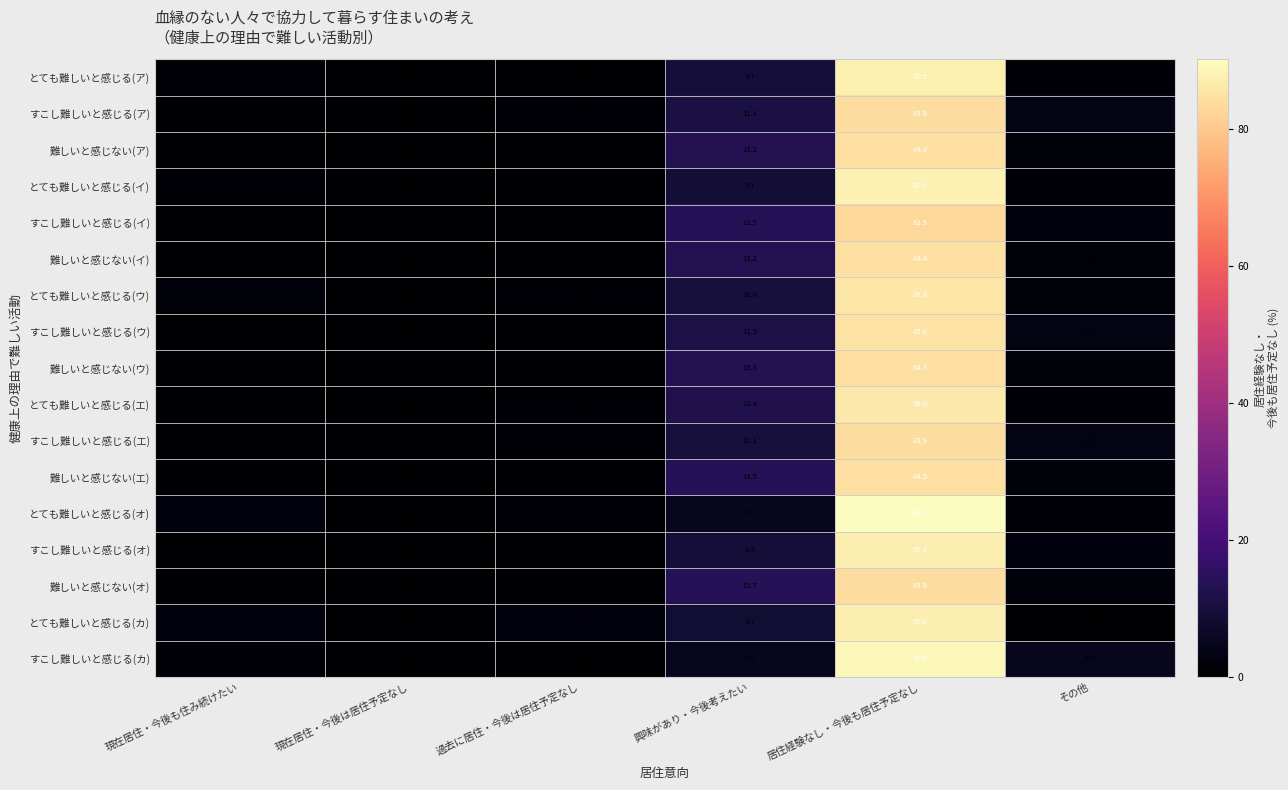

True or false: とても難しいと感じる(エ) has a value of 12.4 at 興味があり・今後考えたい.

True